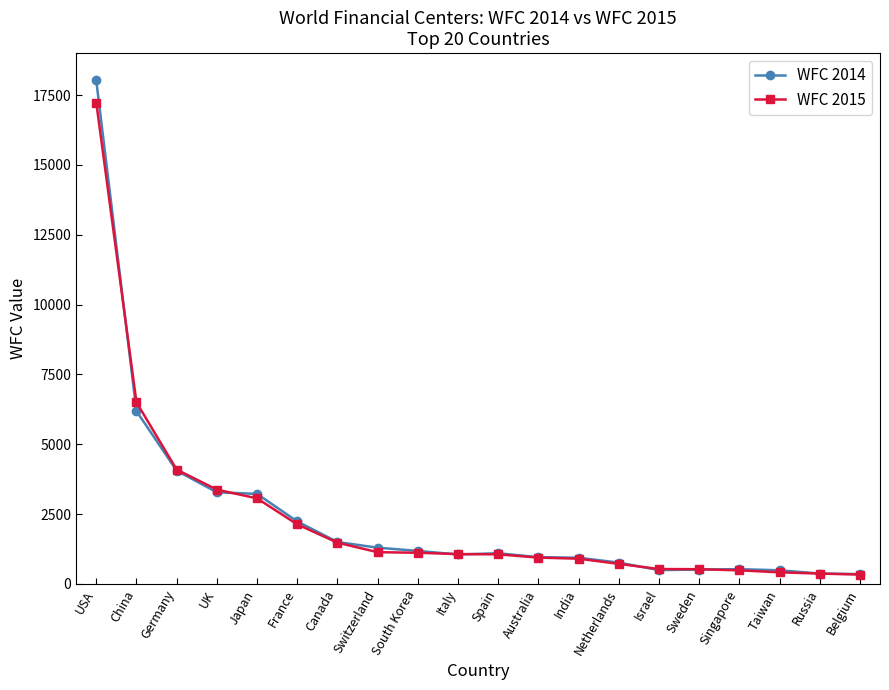

True or false: WFC 2014 has more than 1 points higher than both neighbors.

True